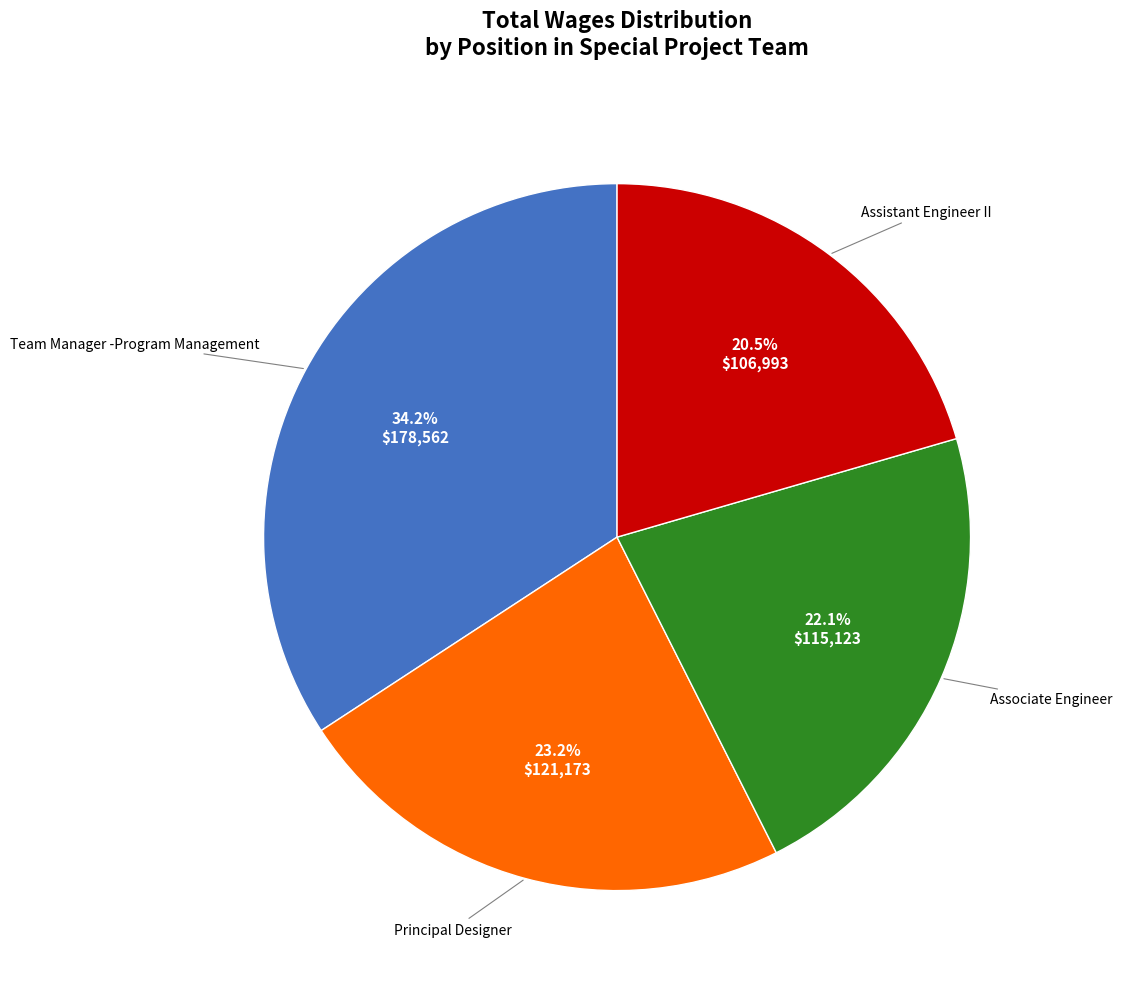

Is there any slice that represents more than half of the pie?

No